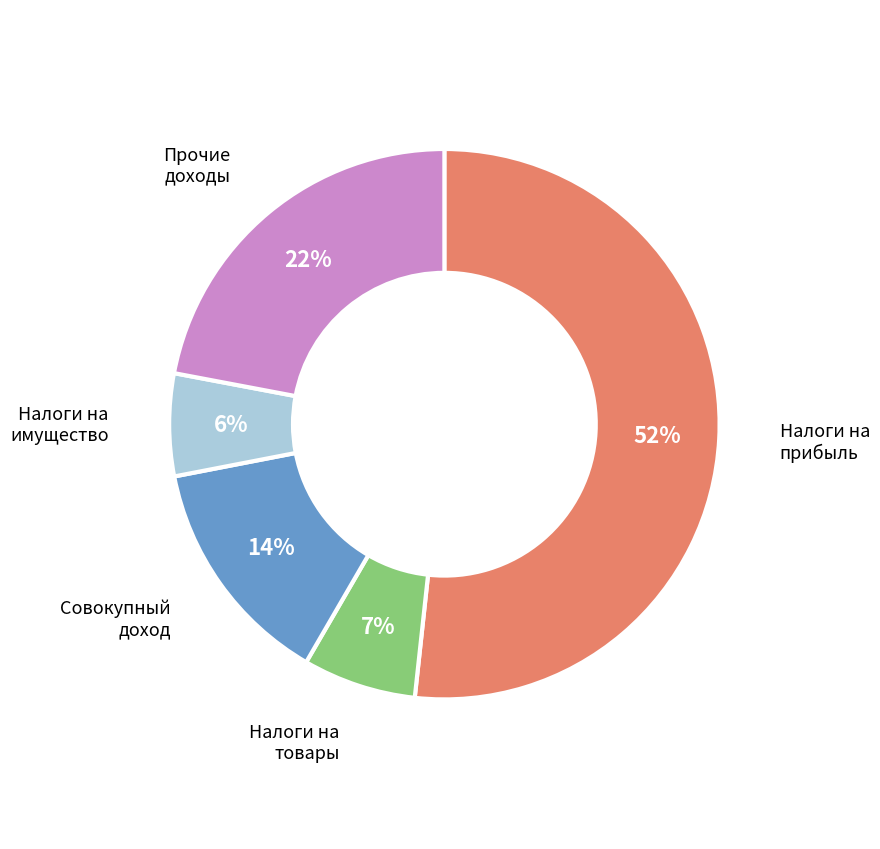

To the nearest percent, what percentage of the pie is Совокупный доход?

14%